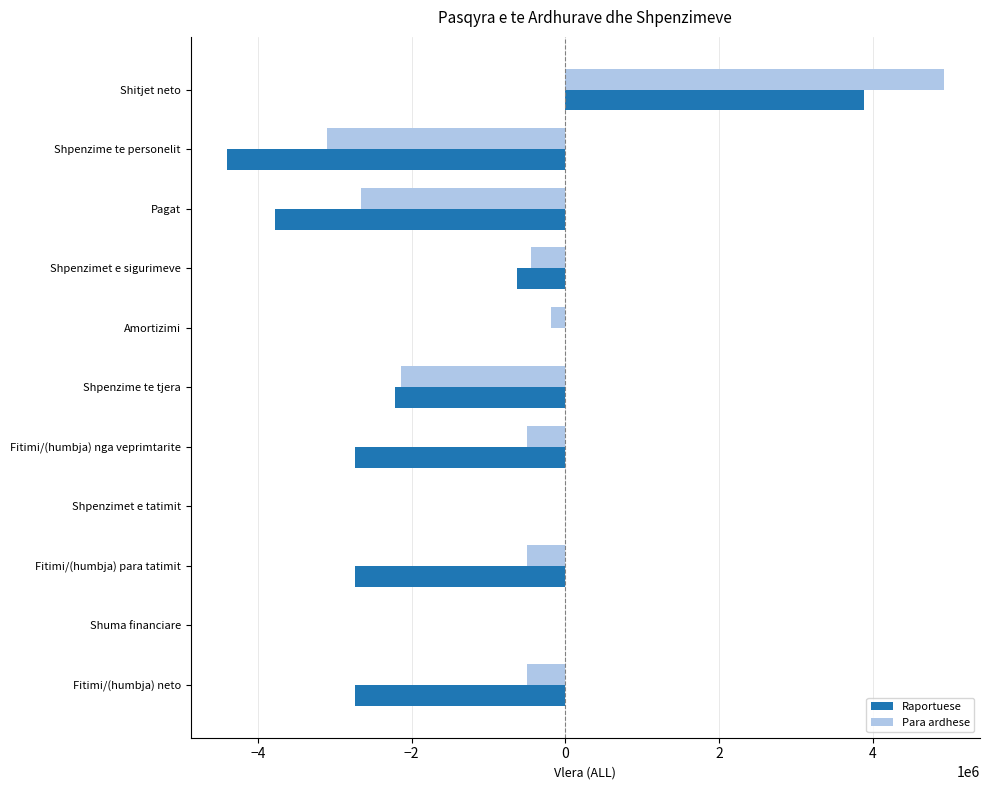

Read the Raportuese value at Fitimi/(humbja) nga veprimtarite.

-2736312